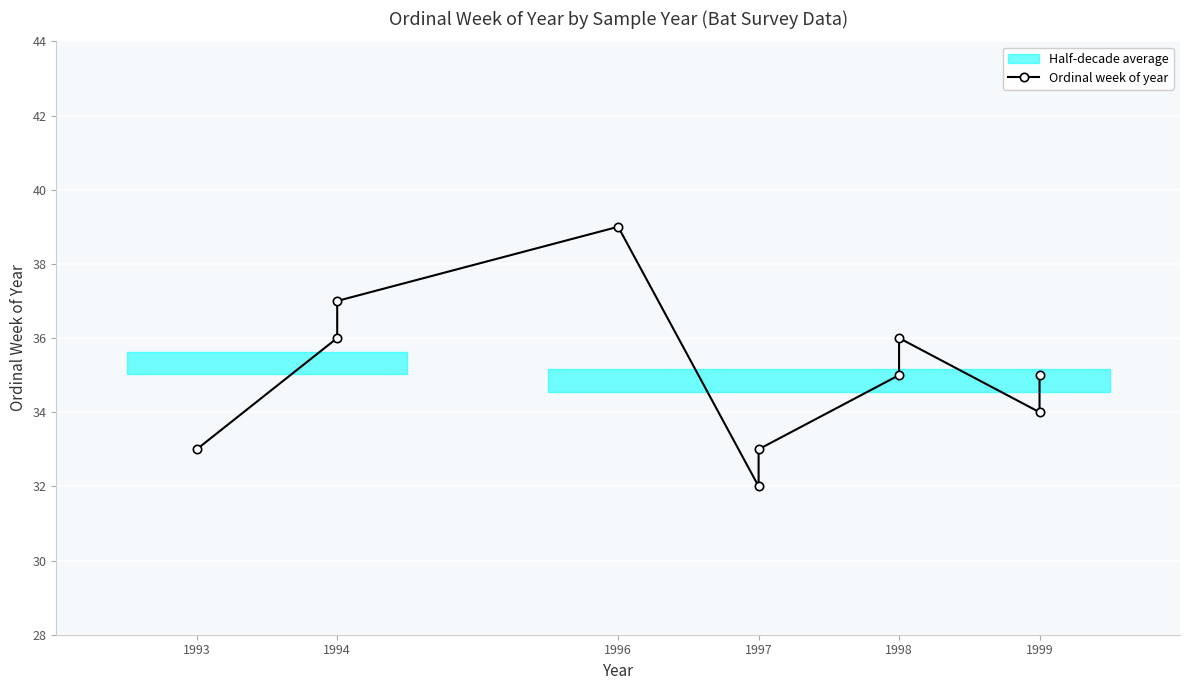

The value at 1997 is 56. True or false?

False